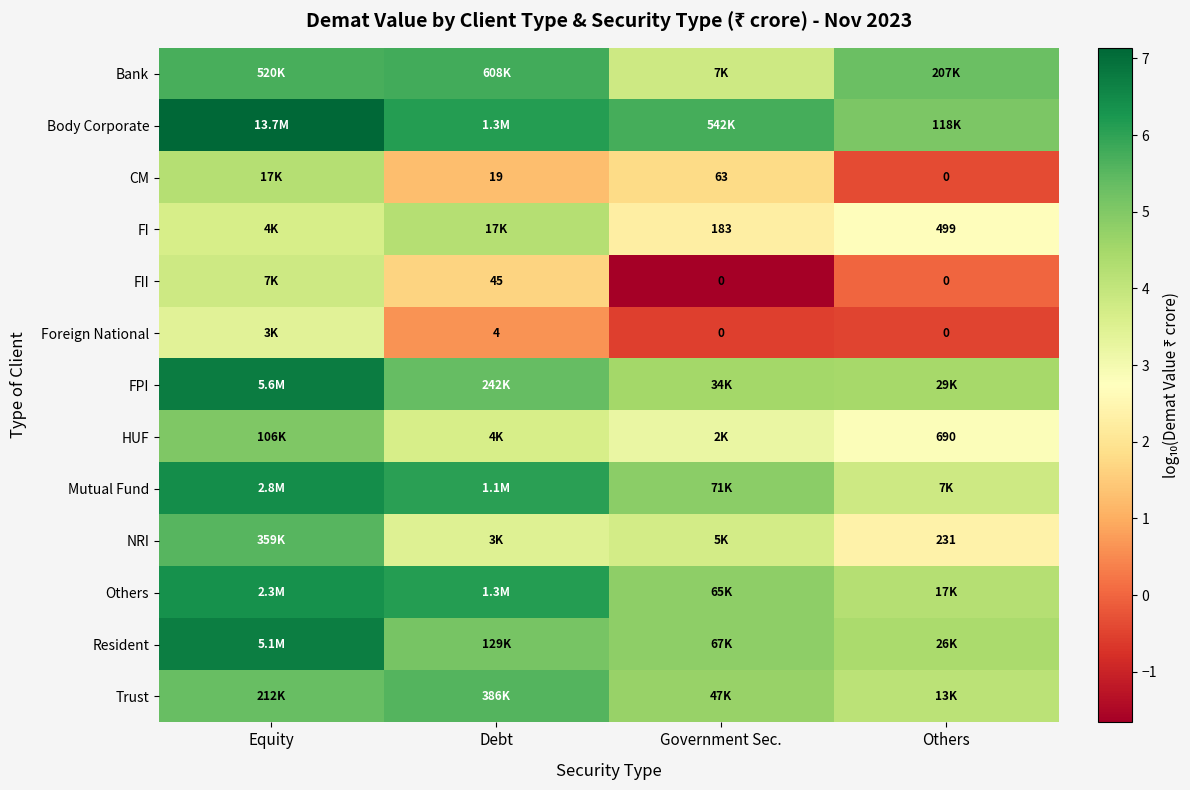

What is the average value of the HUF series?

3.7